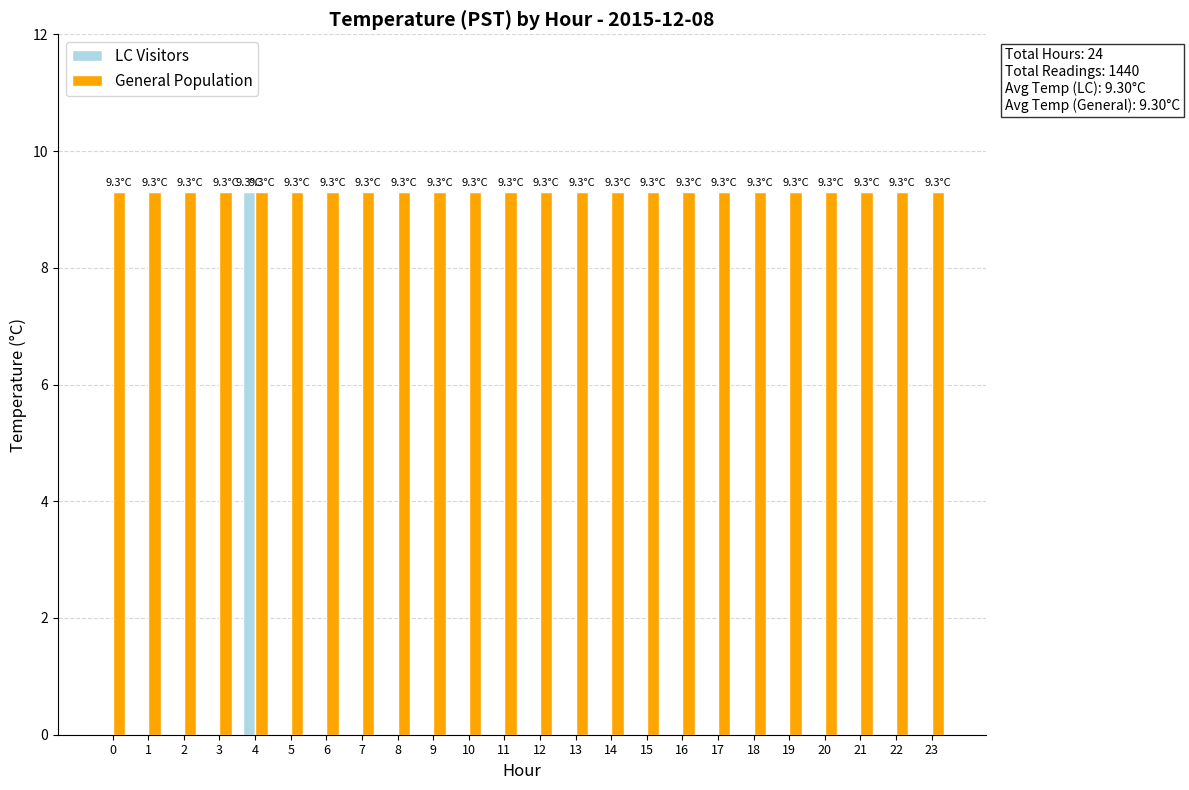

True or false: LC Visitors has a value of 2.9 at 15.

False